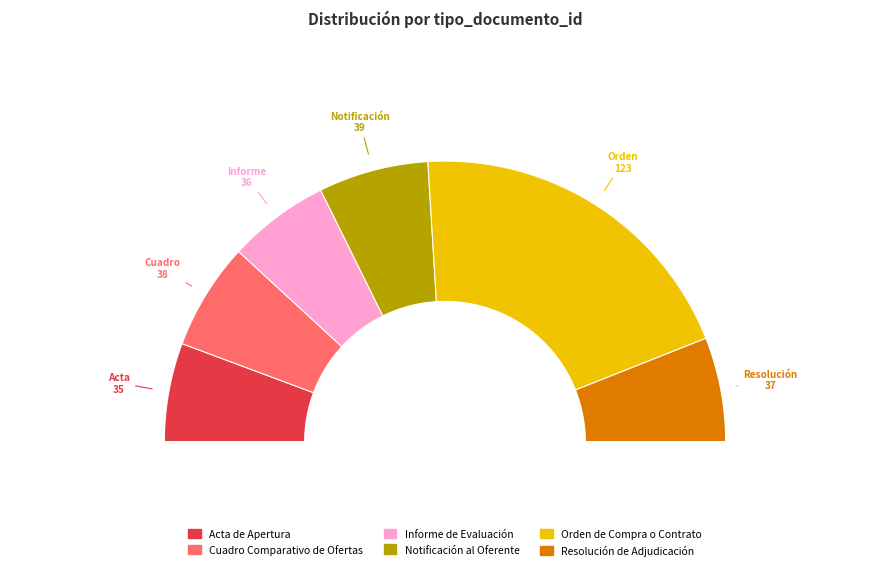

Is there a majority slice in this chart?

No